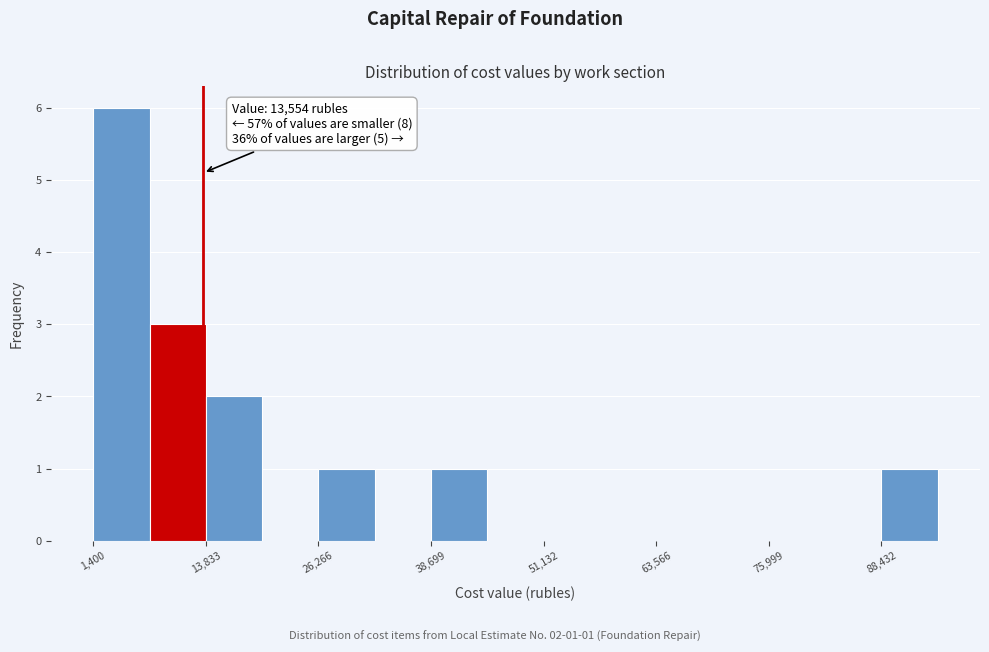

Around what value on the x-axis is the tallest bar? Give the approximate position of its centre, as read against the axis.

4000